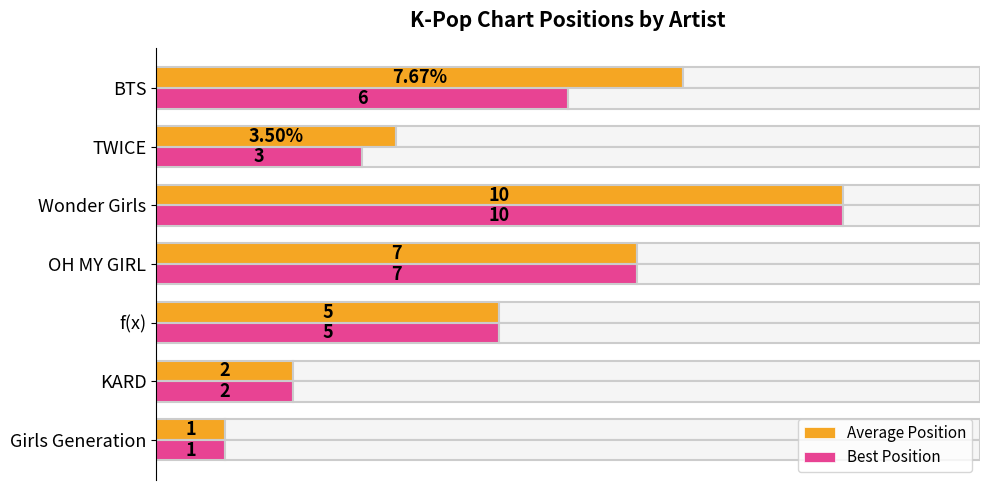

At which label is Average Position closest to 5?

f(x)